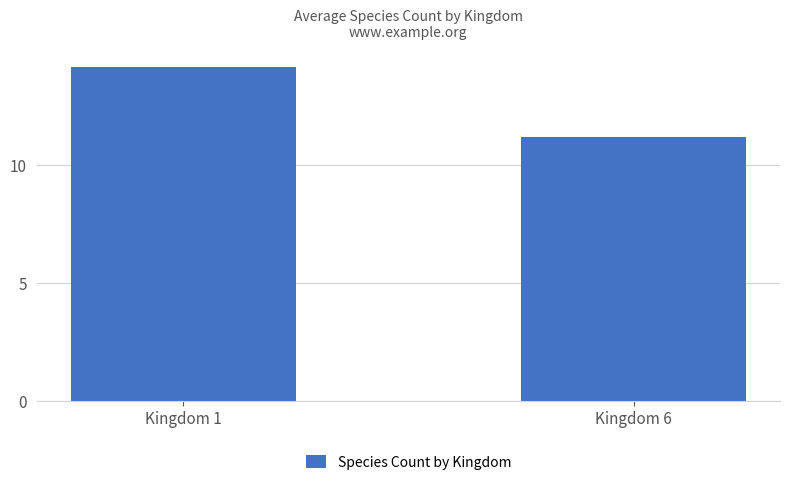

What is the difference between the maximum and minimum values?

3.0